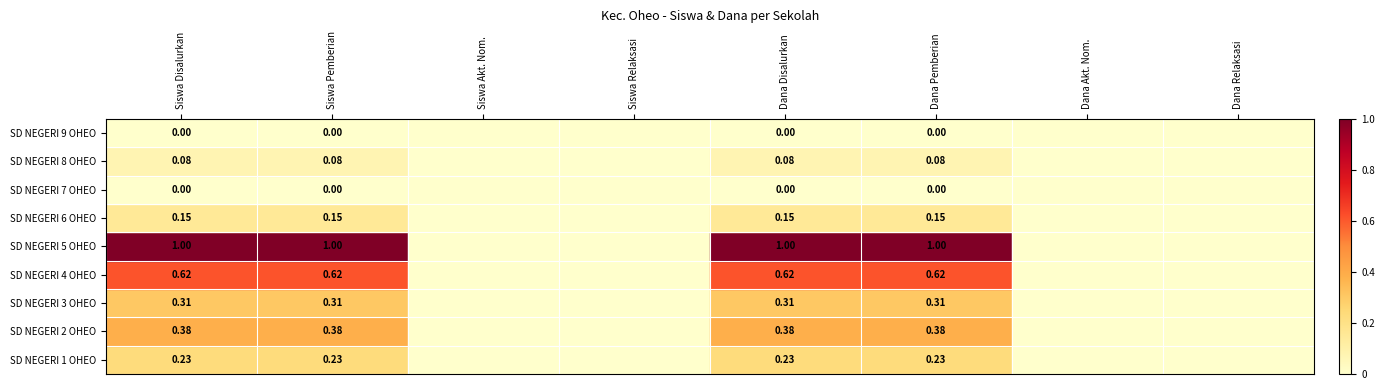

Is the value of SD NEGERI 9 OHEO at Siswa Disalurkan greater than the value of SD NEGERI 5 OHEO at Siswa Disalurkan?

No